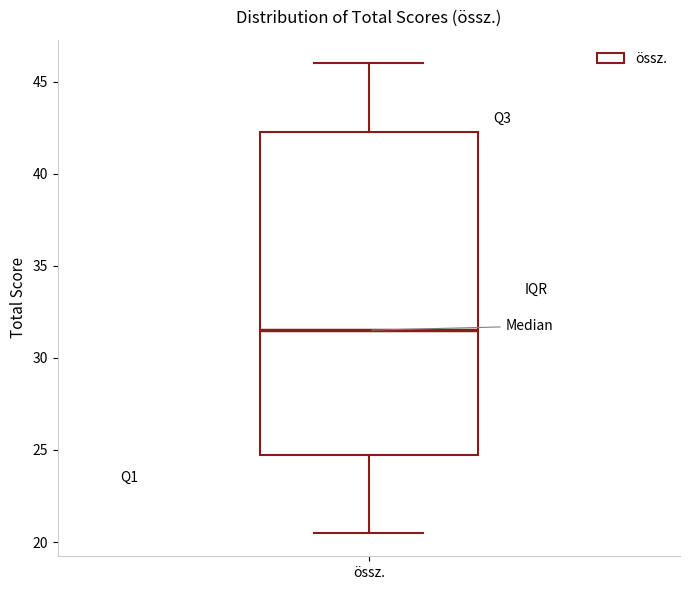

Transcribe this box plot: give where the median line is, the range the box spans, and where the two whiskers end, as read against the y-axis. The values are not printed on the chart, so give them approximately, as read against the axis.

median 31.5, box 25.0 to 42.5, whiskers 20.5 to 46.0